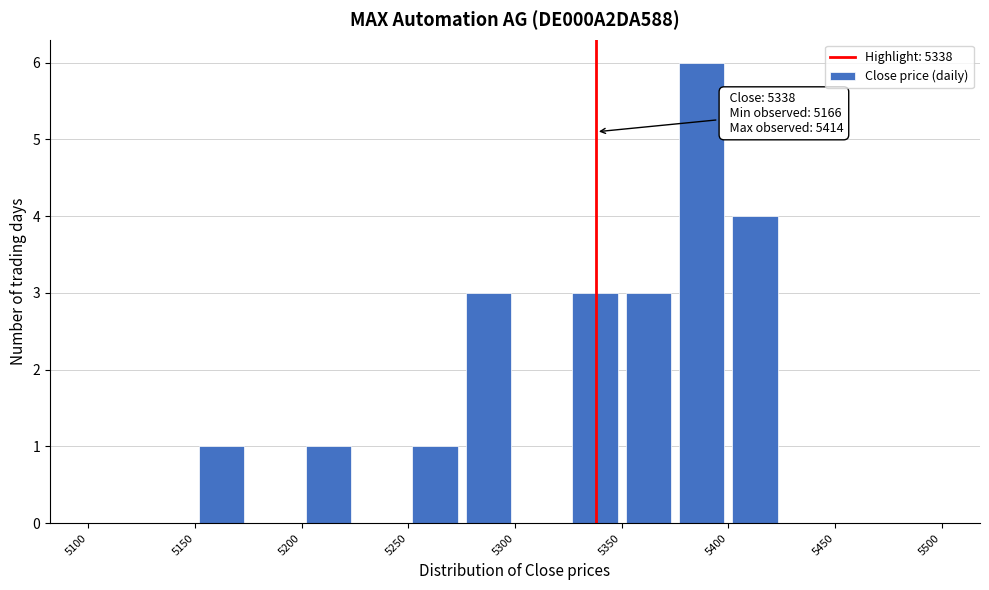

Over which range of the x-axis is the bar tallest?

5375 to 5400